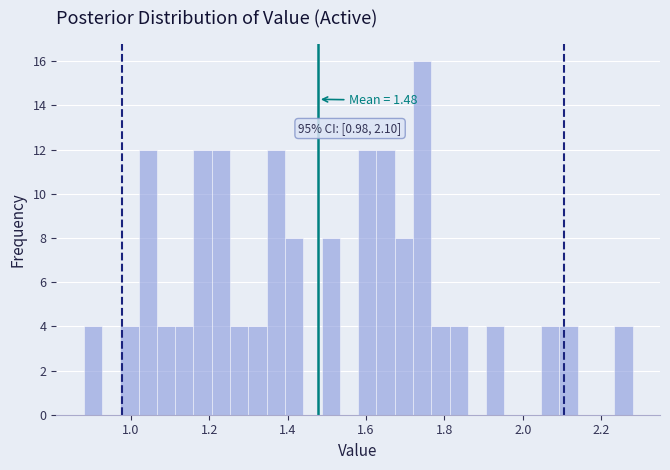

Read against the x-axis, roughly where is the centre of the tallest bar?

1.74